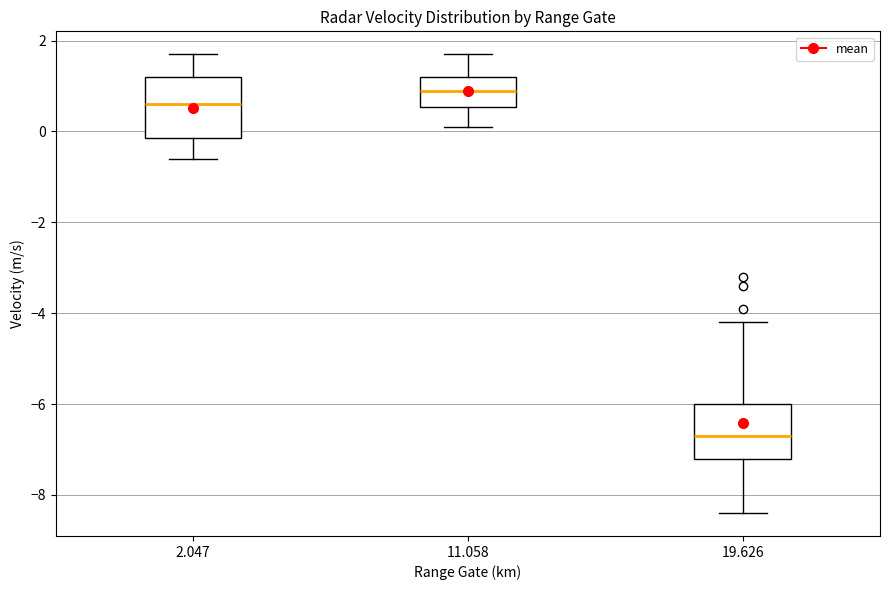

Where does the upper whisker of the box at x = 11.058 end on the y-axis? The values are not printed on the chart, so give them approximately, as read against the axis.

1.8